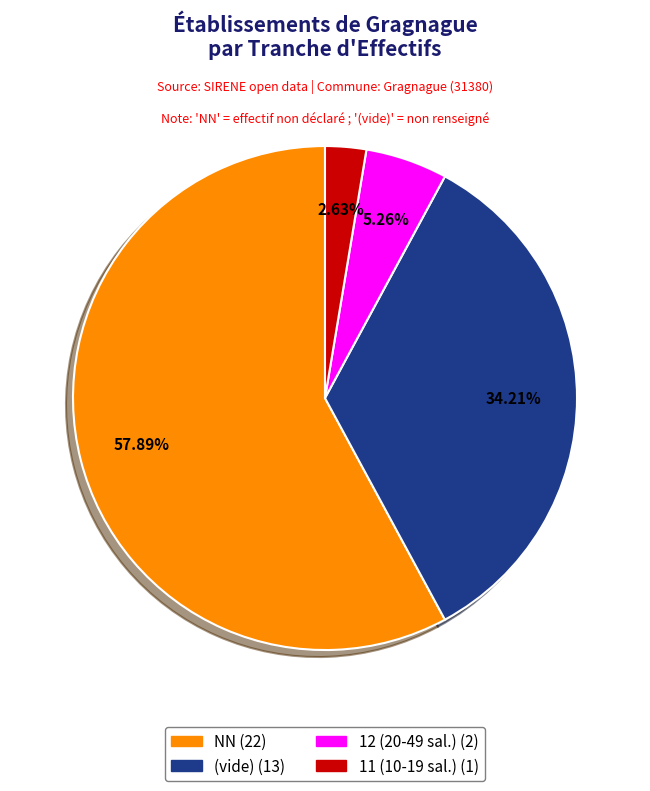

Is there a majority slice in this chart?

Yes